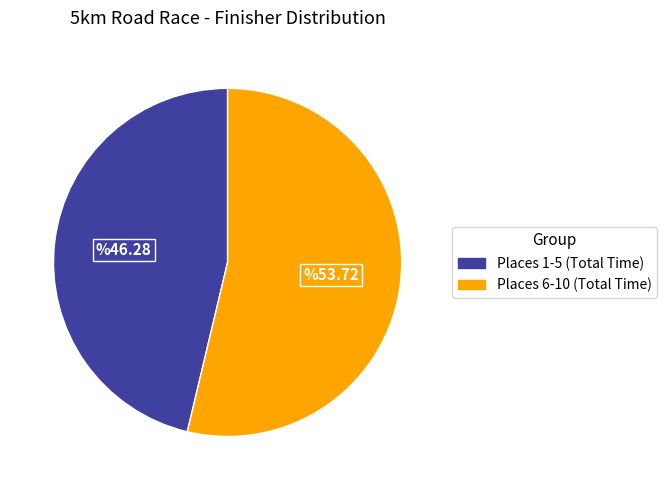

Does any single category account for the majority?

Yes